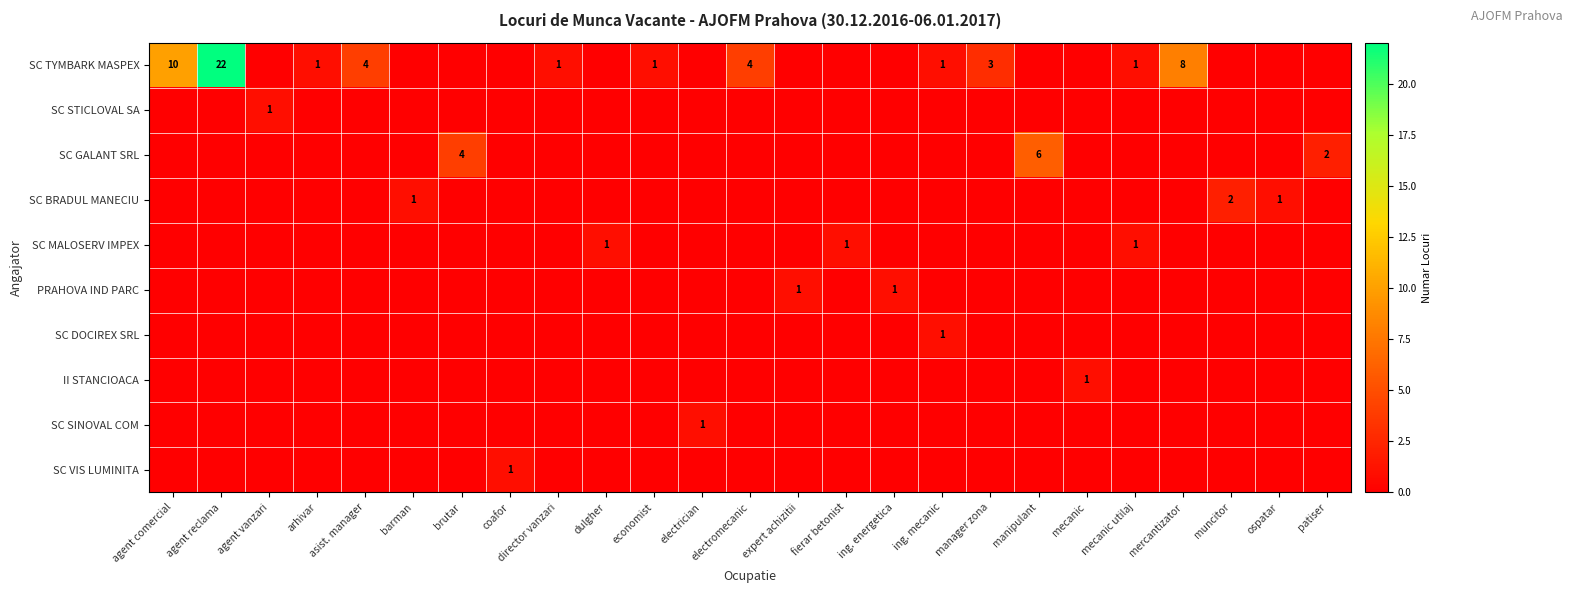

Is it true that SC BRADUL MANECIU equals 1 at barman?

True